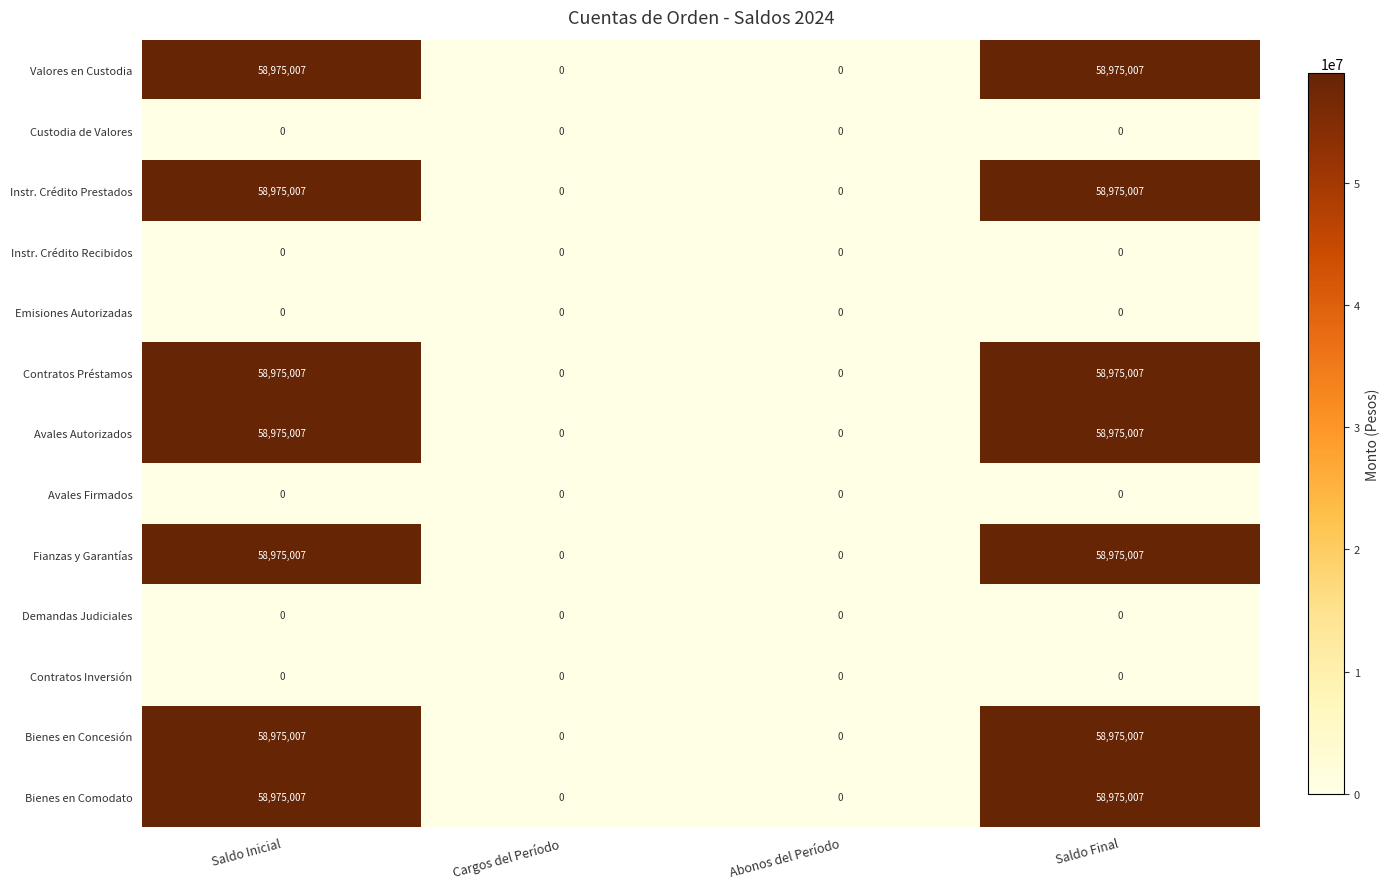

What is the maximum value shown in the chart?

58975007